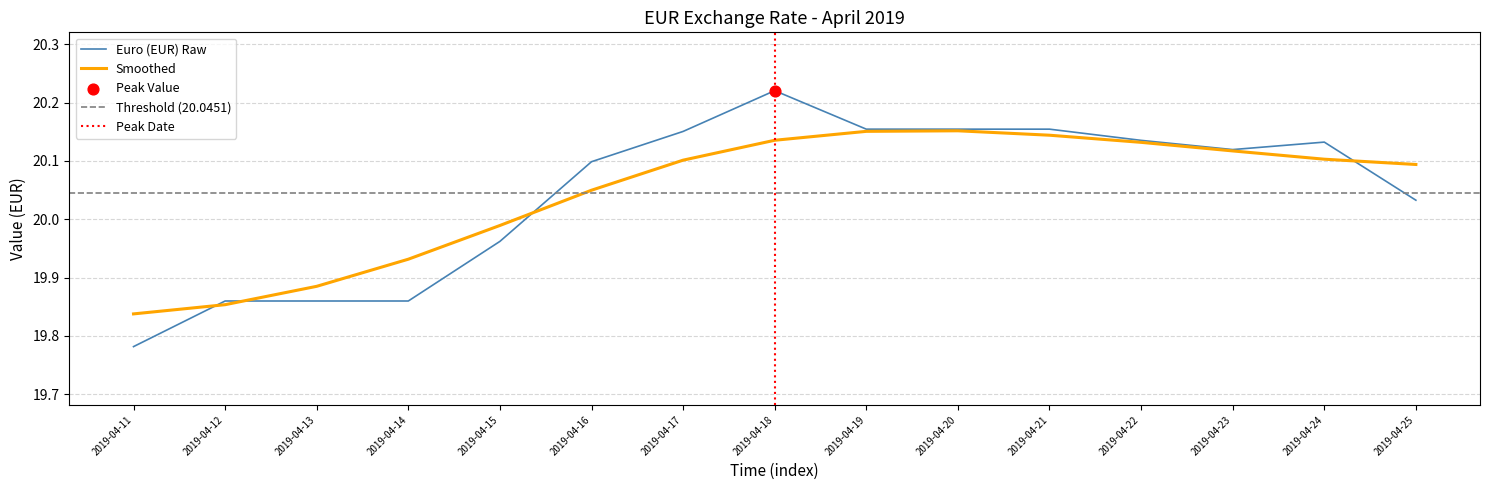

Between 2019-04-14 and 2019-04-23, which is larger?

2019-04-23